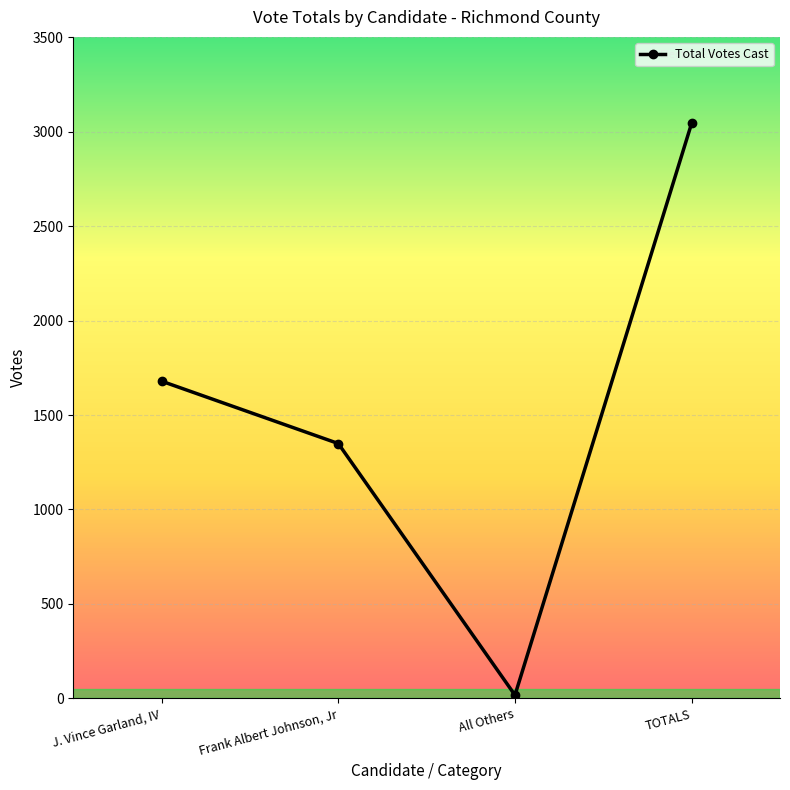

What is the label of the 1st point from the right?

TOTALS